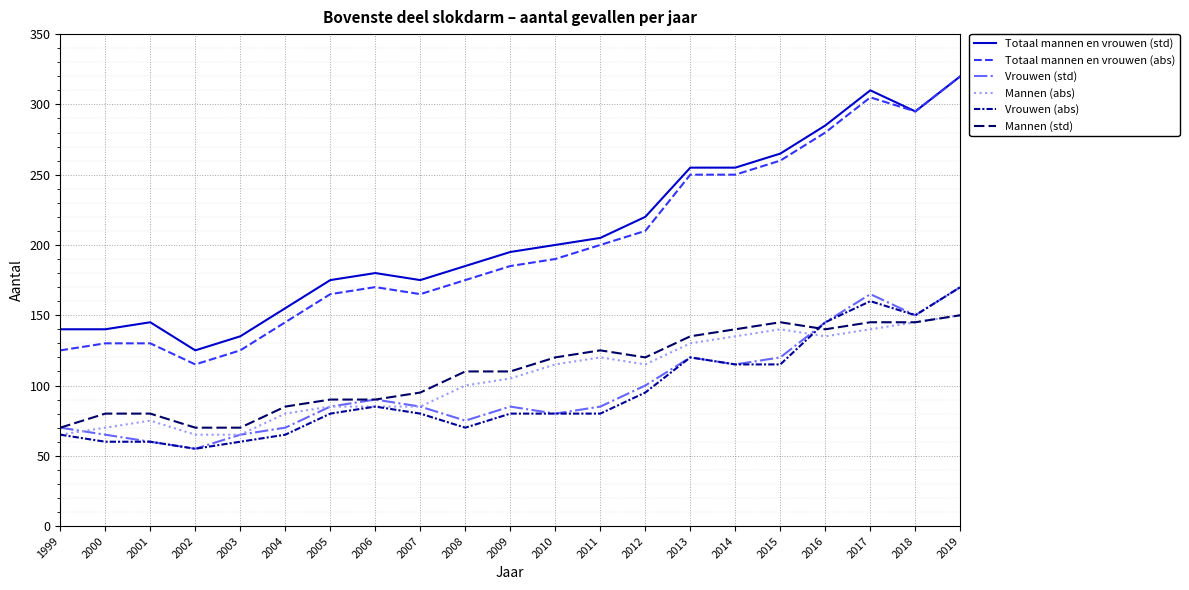

What is the difference between the maximum and minimum values in the Vrouwen (std) series?

115